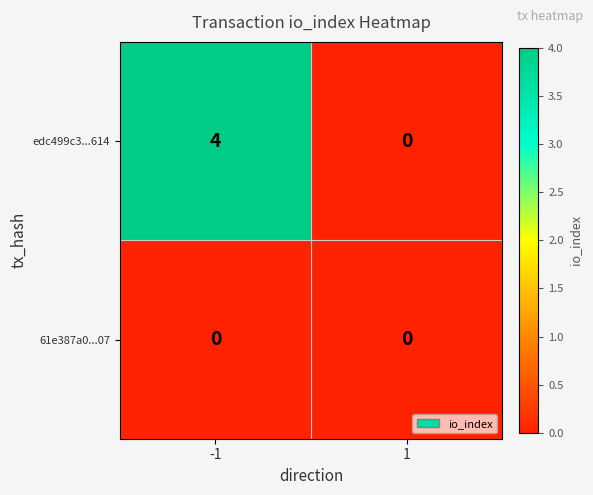

Which series has the largest total across all categories?

edc499c3...614